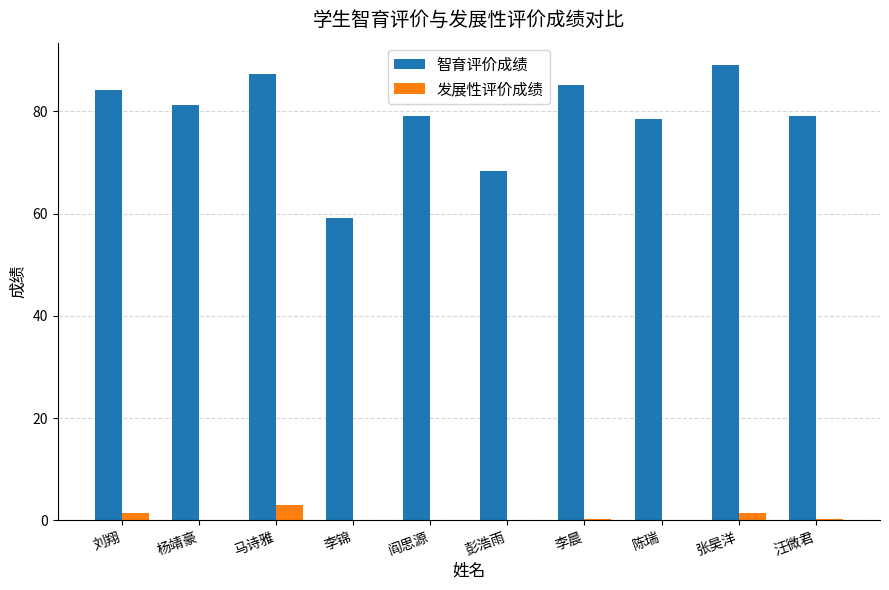

What is the sum of all 发展性评价成绩 values?

6.3